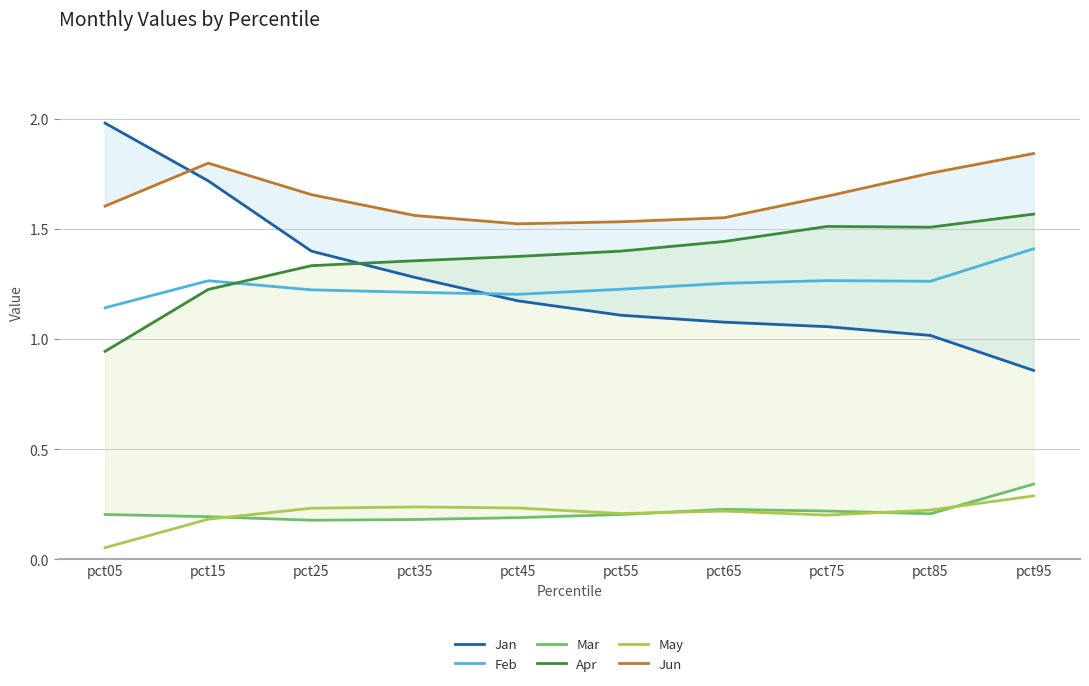

How many Jun values are between 1 and 2?

10